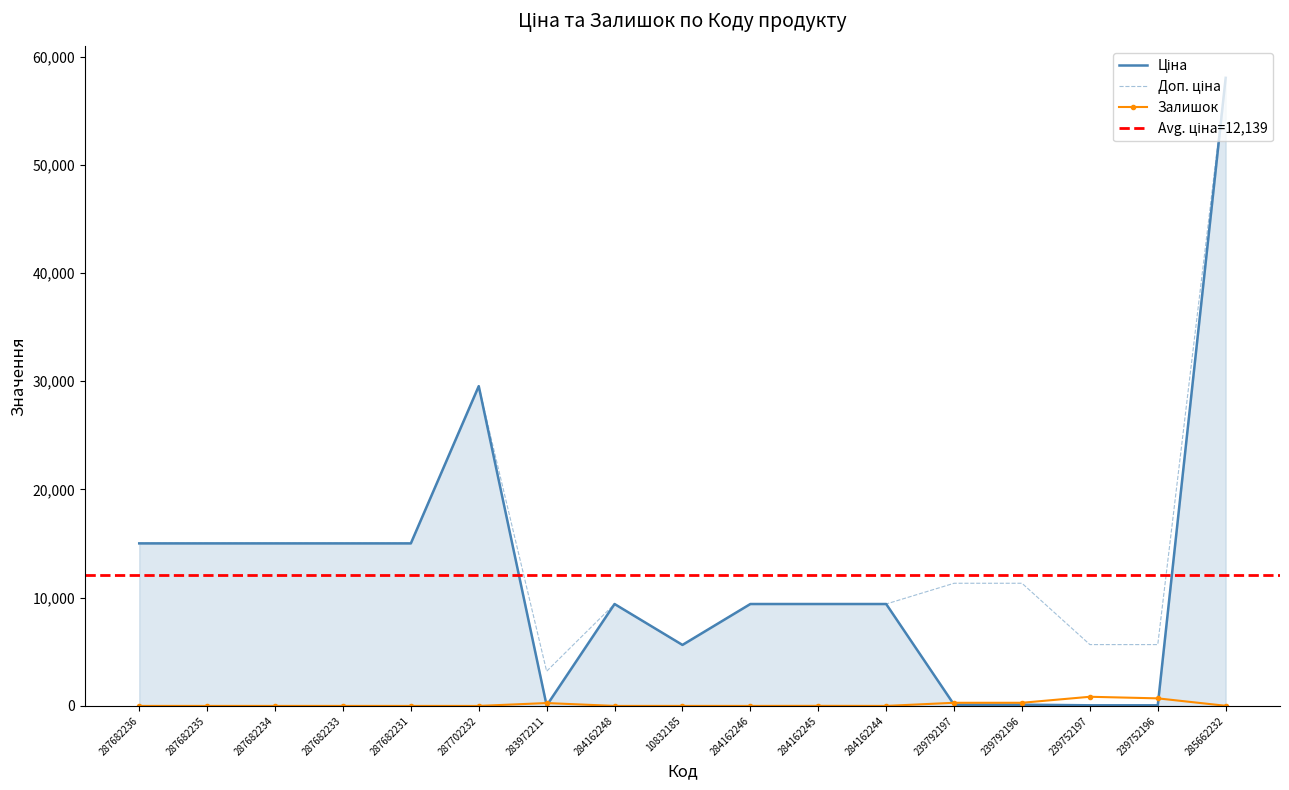

How many data points does each series have?

17